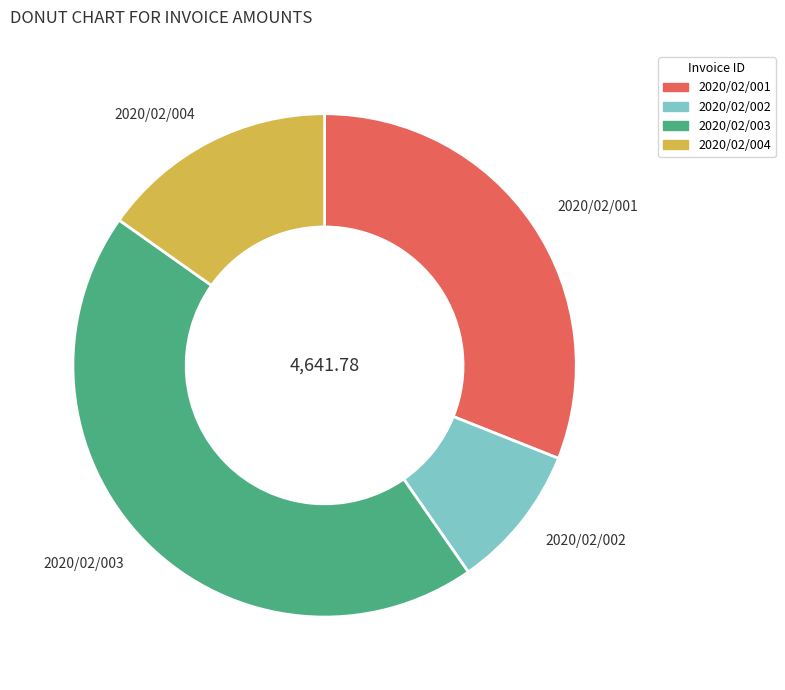

Is it true that 2020/02/003 is 44% of the pie?

True